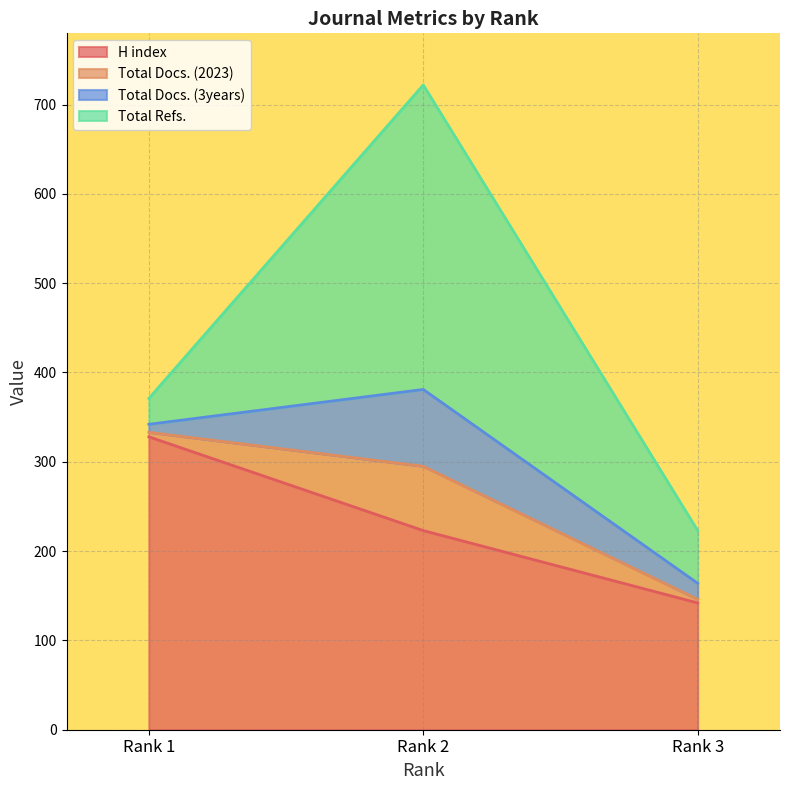

Is it true that H index equals 141 at Rank 1?

False